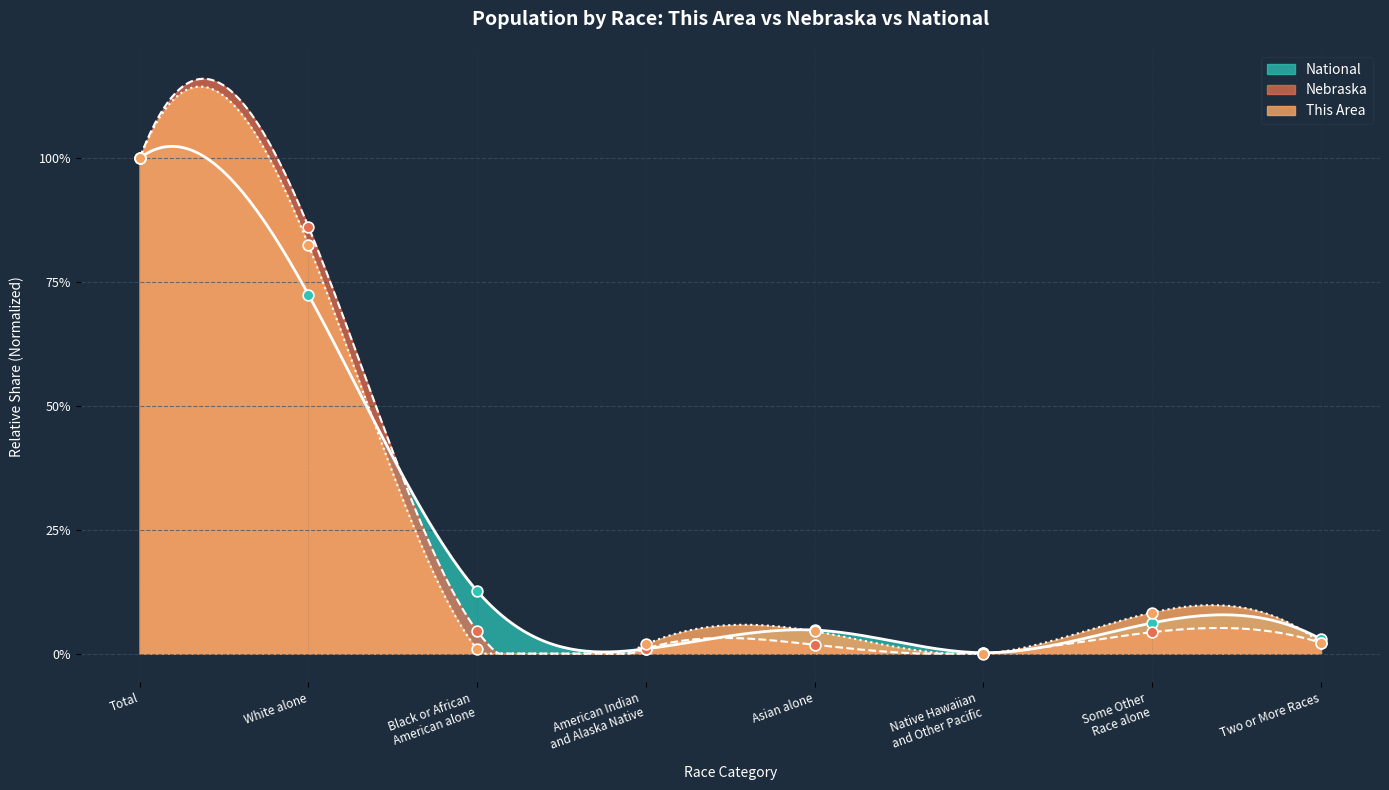

Which series has the largest Y range (max minus min)?

This Area